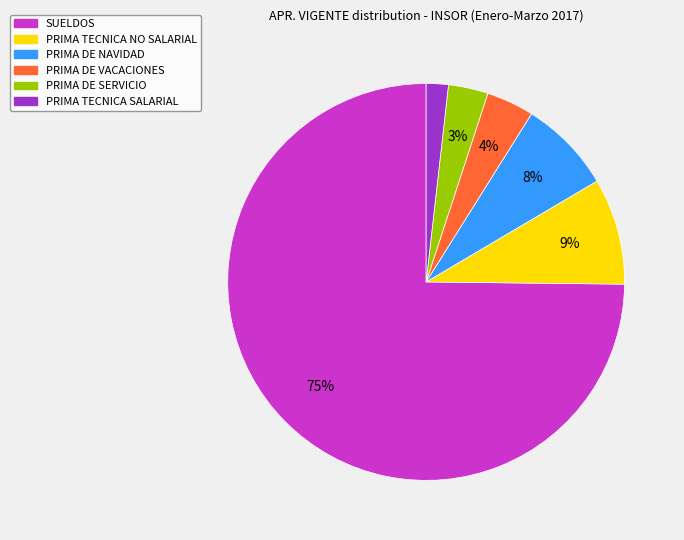

Which slice is the smallest?

PRIMA TECNICA SALARIAL